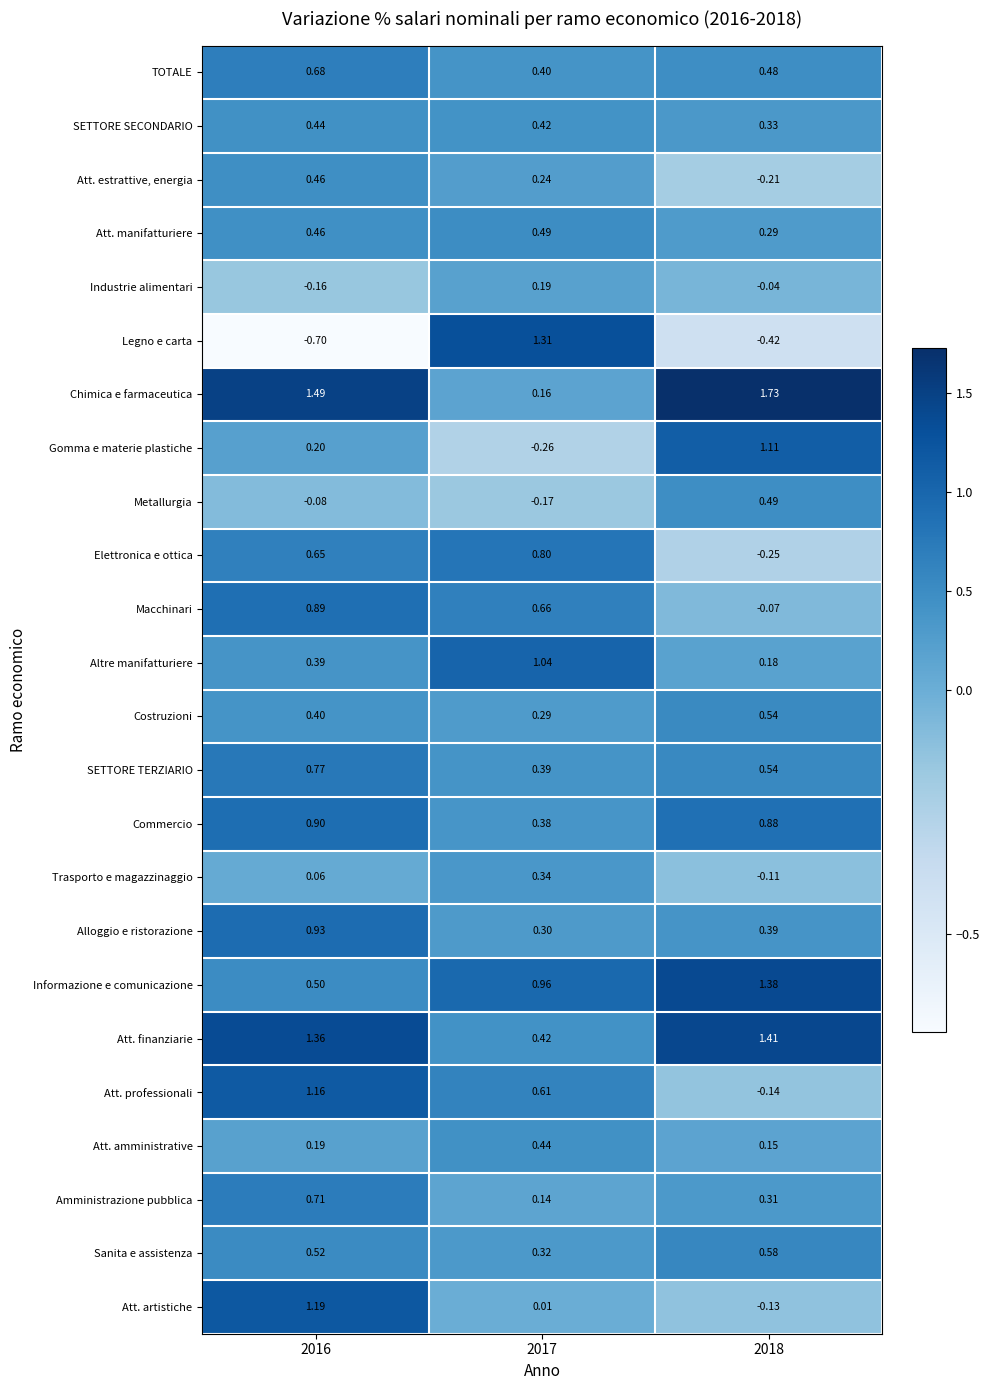

What is the total value across all series at 2016?

13.4